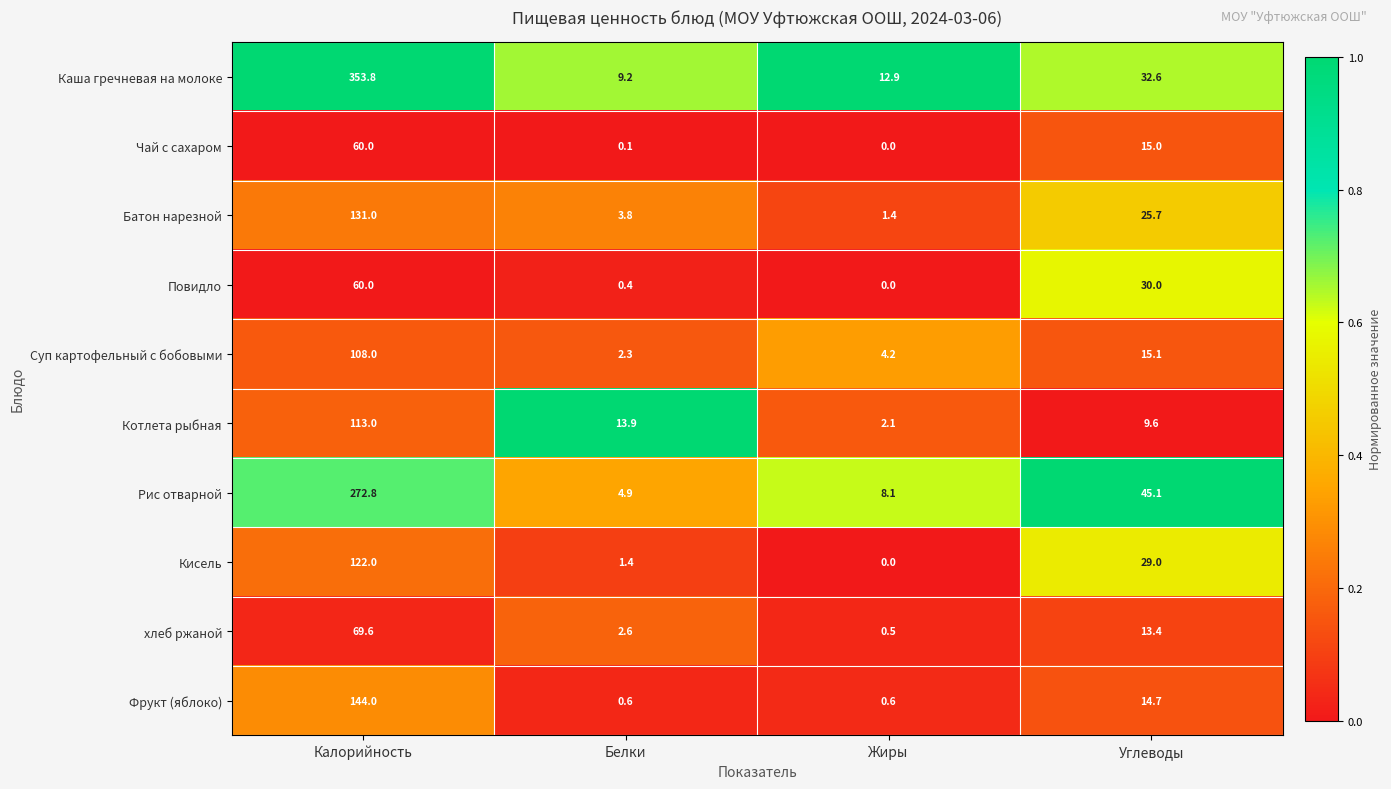

True or false: Суп картофельный с бобовыми has a value of 2.3 at Белки.

True